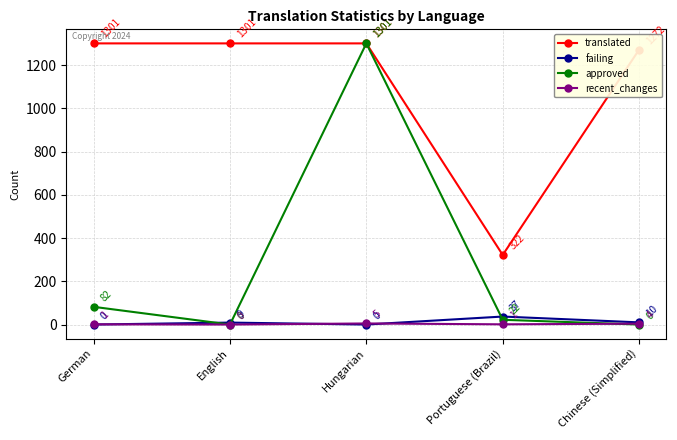

What is the maximum value shown in the chart?

1301